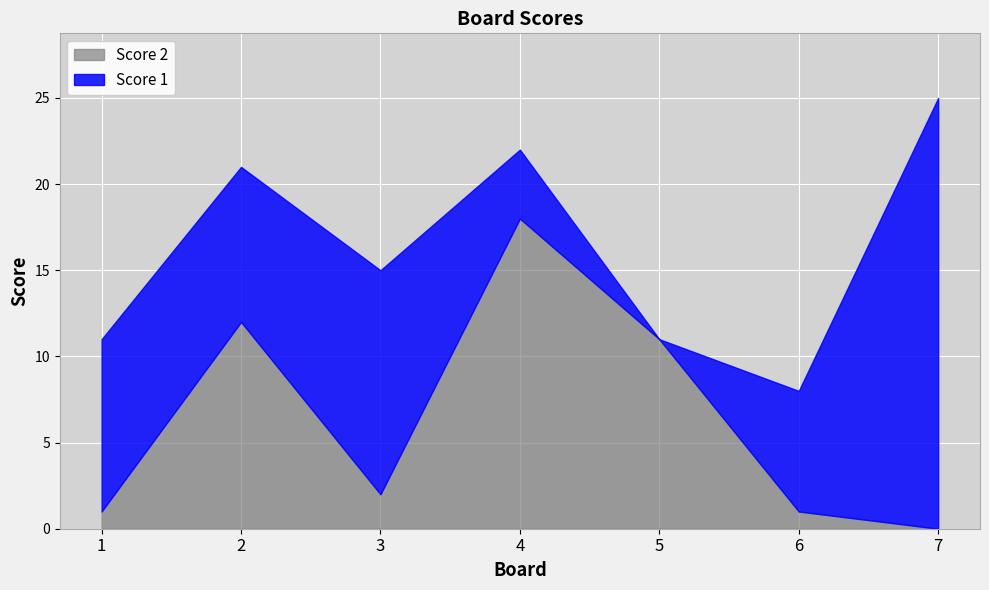

True or false: Score 2 has more than 2 interior local peaks.

False